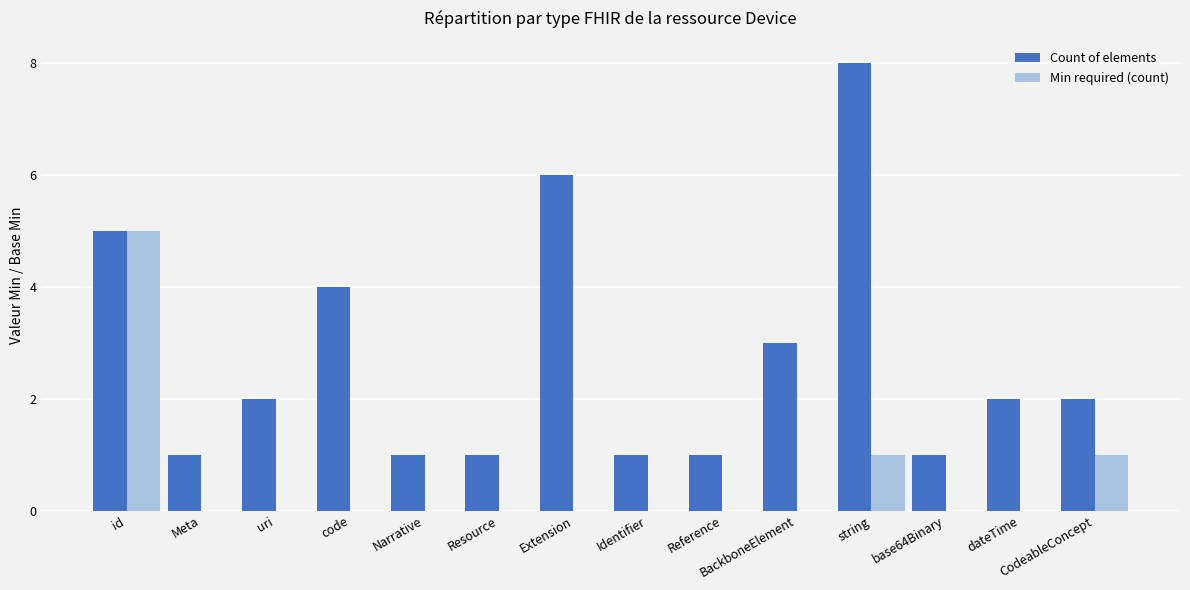

Which series changed the most between uri and code?

Count of elements